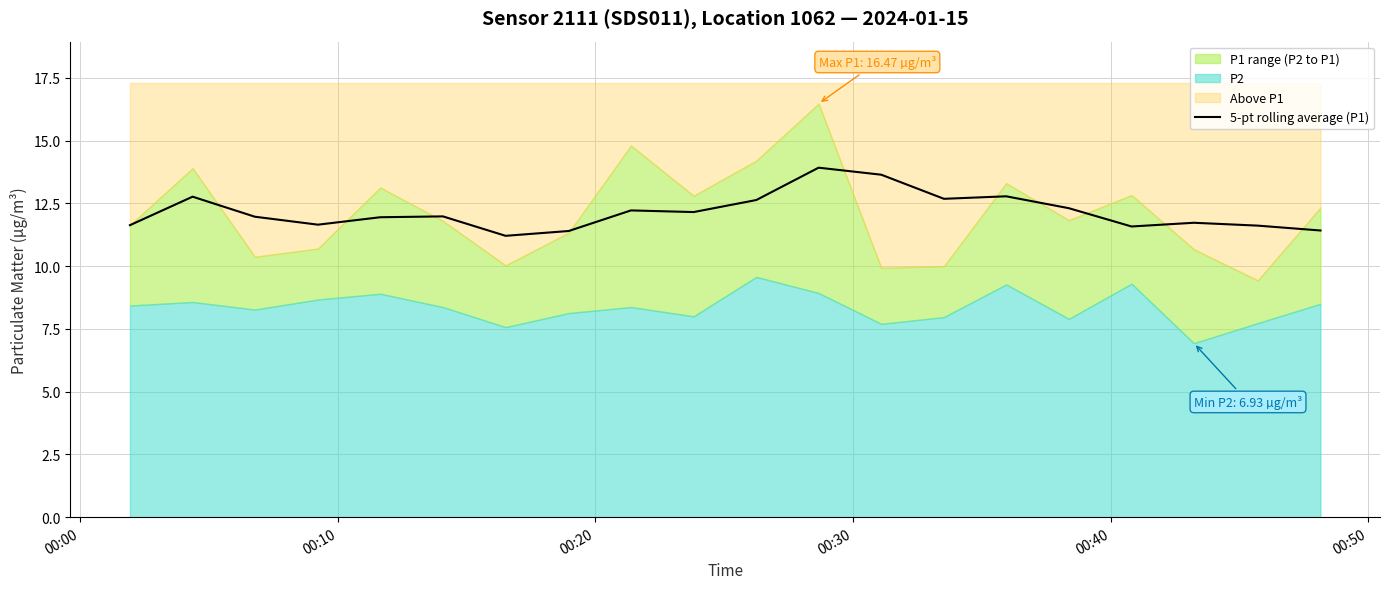

What is the maximum value for 5-pt rolling average (P1)?

13.9